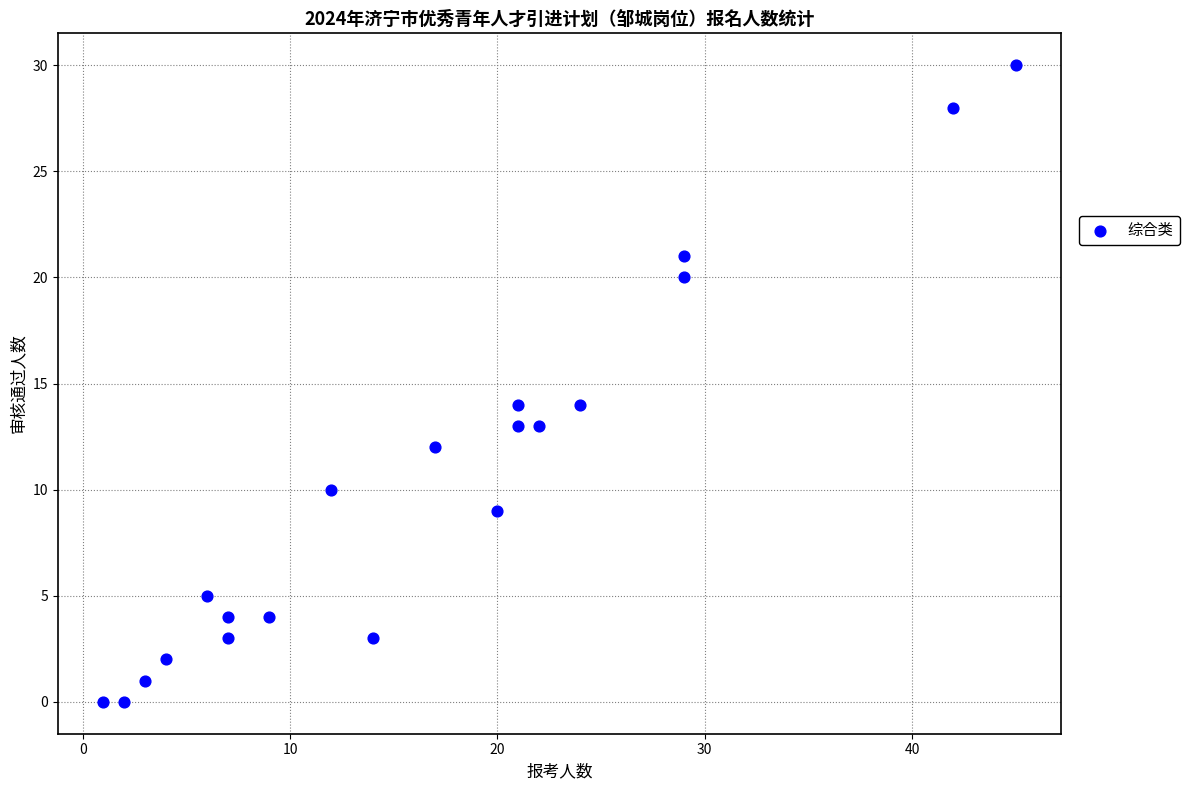

What is the range of Y values (max minus min)?

30